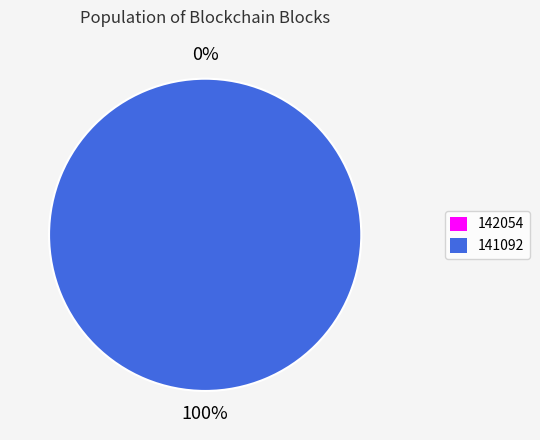

To the nearest percent, what percentage of the pie is 141092?

100%